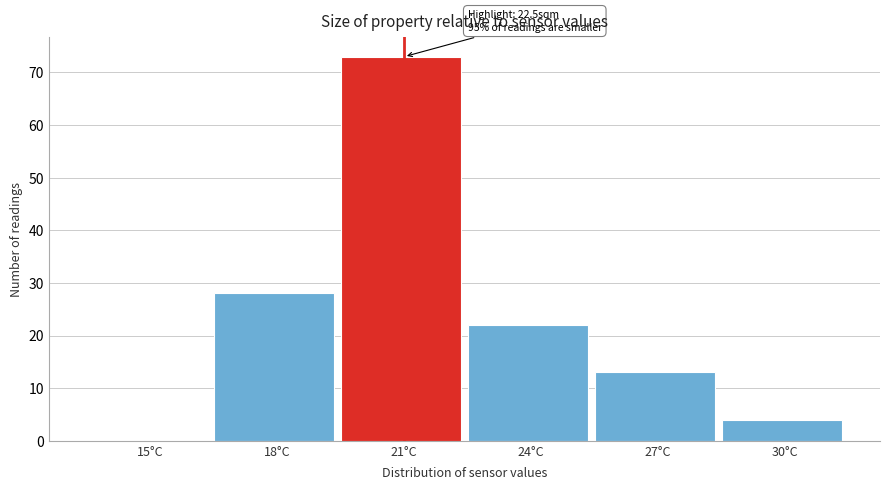

Reading left to right, list all the values displayed in this chart.

15°C=0	18°C=28	21°C=73	24°C=22	27°C=13	30°C=4